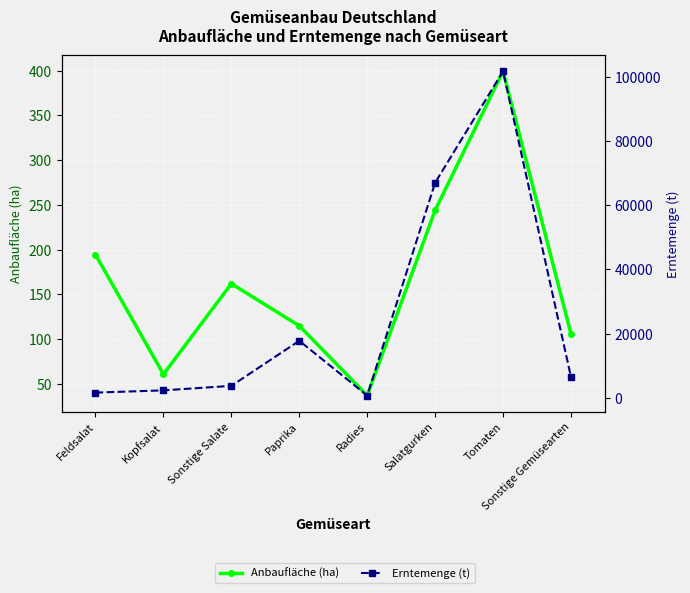

True or false: Erntemenge (t) and Anbaufläche (ha) intersect in this chart.

False